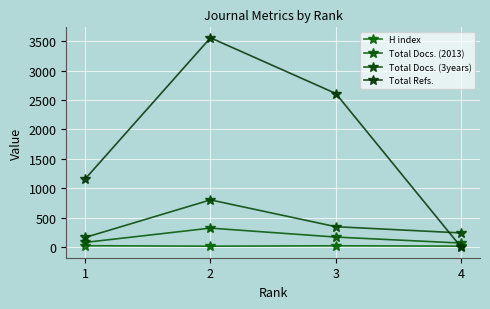

What is the value of the Total Docs. (3years) point at the 4th from the left?

243